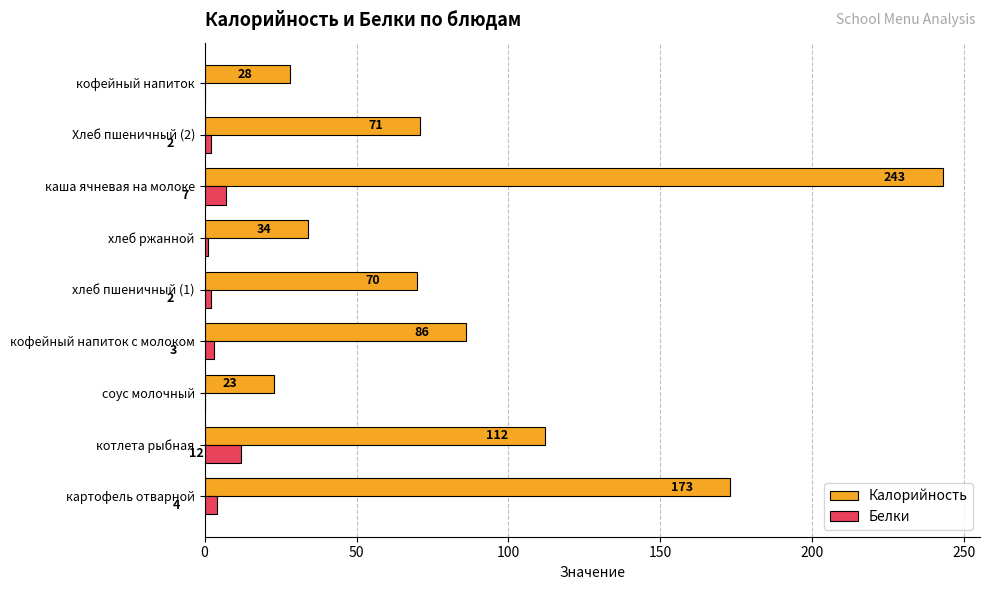

At which label is Калорийность closest to 133?

котлета рыбная